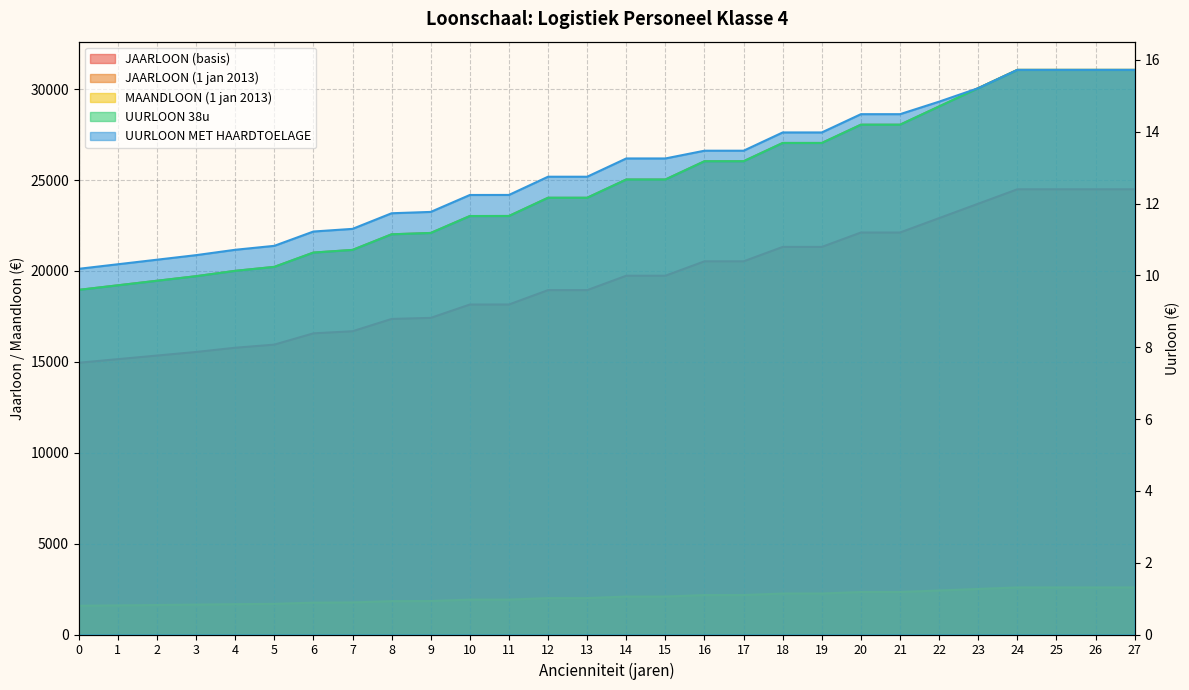

At which label does MAANDLOON (1 jan 2013) reach its peak?

24